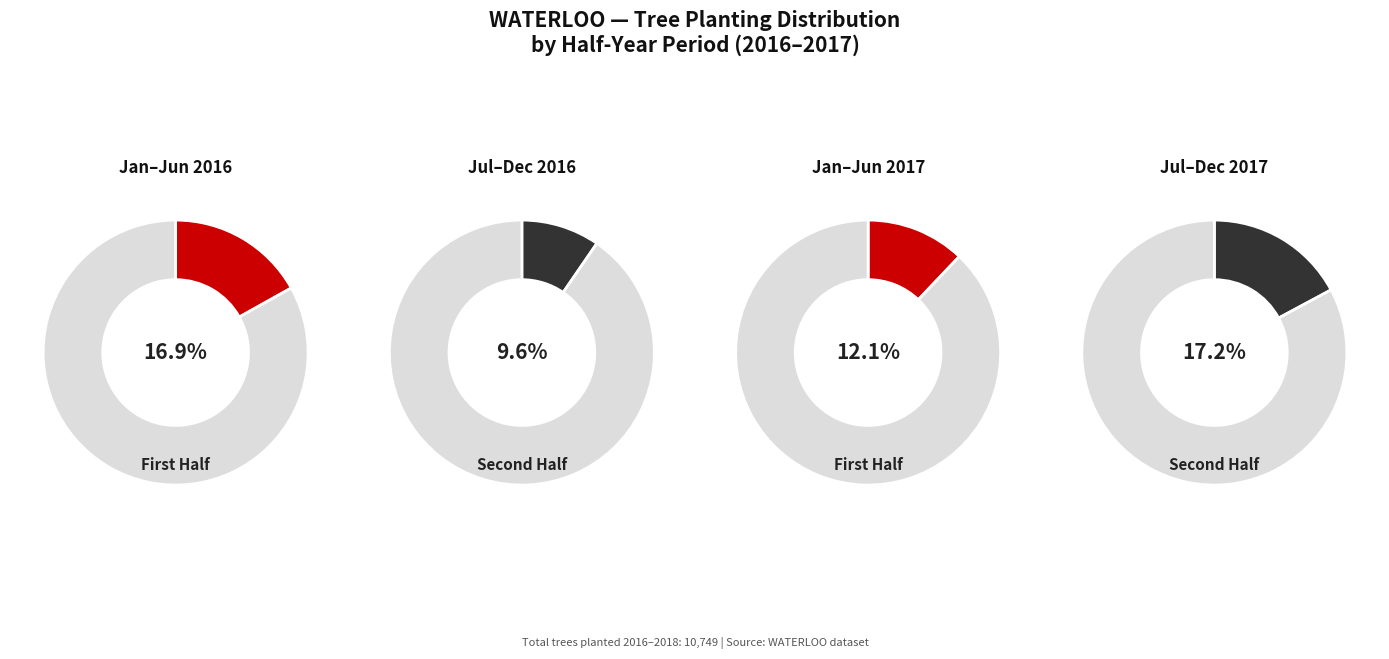

Is 2016-05 the majority of the pie?

No